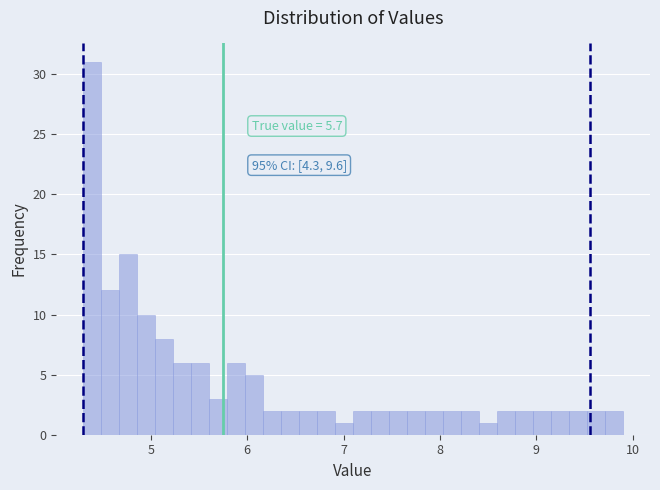

Around what value on the x-axis is the tallest bar? Give the approximate position of its centre, as read against the axis.

4.4